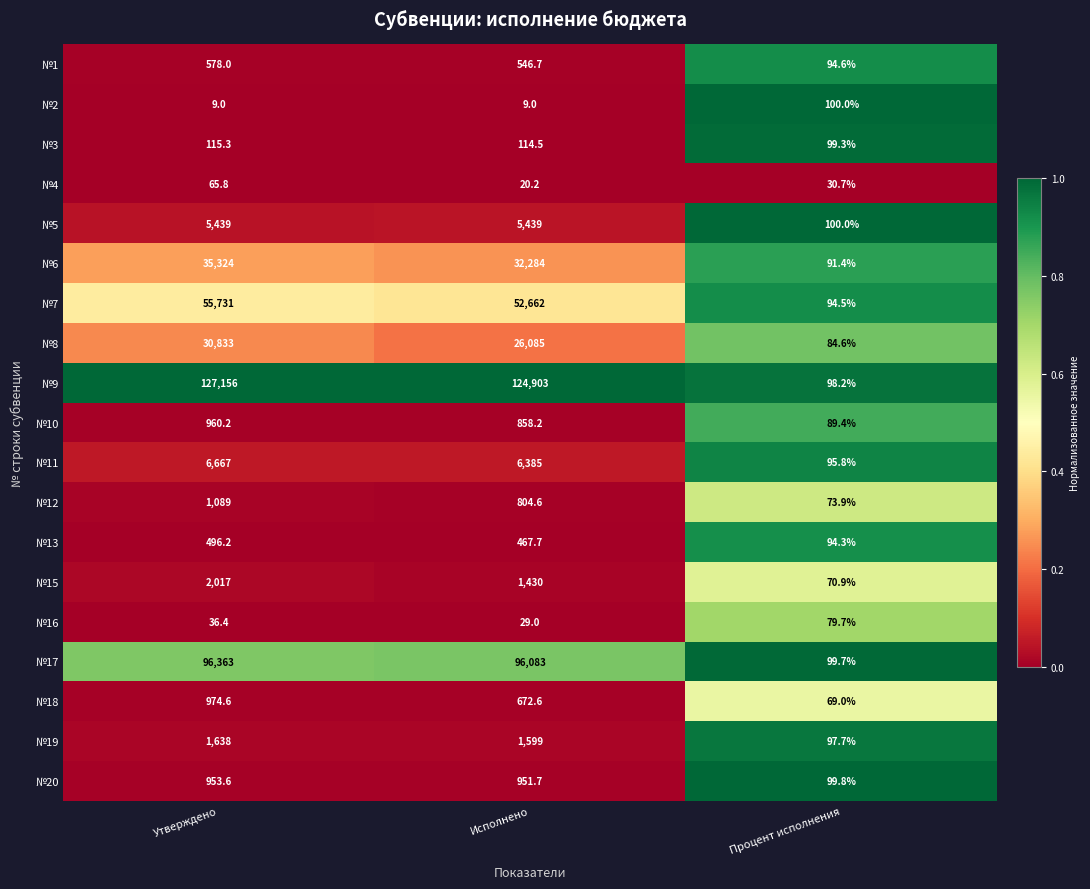

What is the greatest value displayed?

127156.0